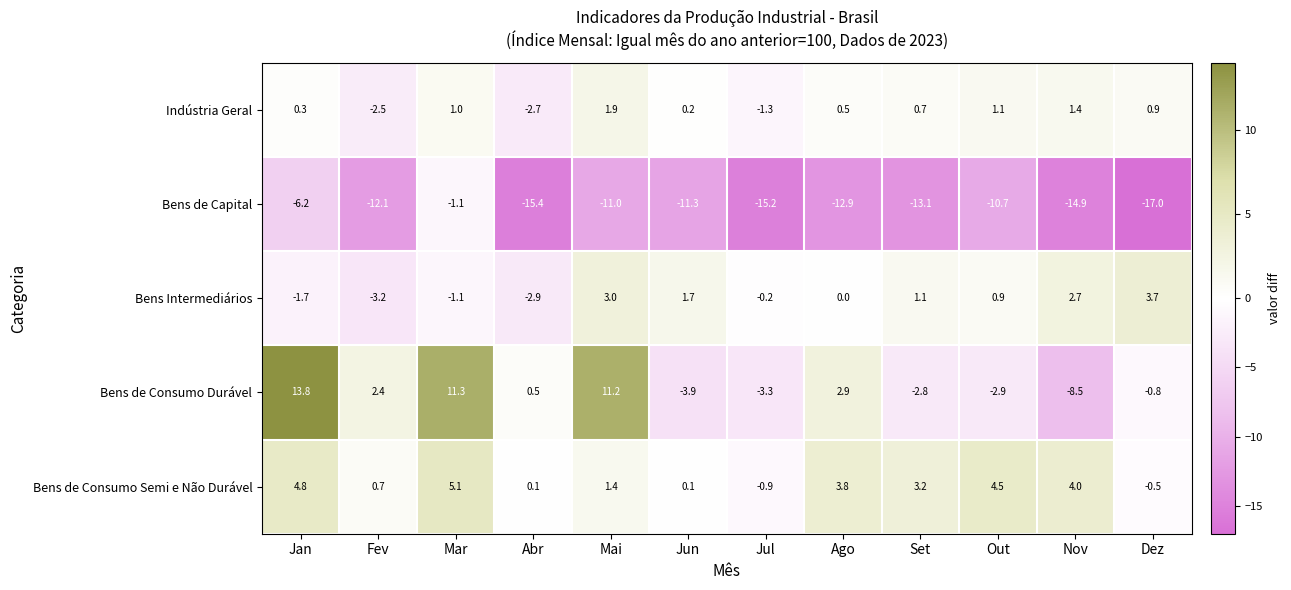

What is the difference between the Indústria Geral values at Ago and Mar?

0.5